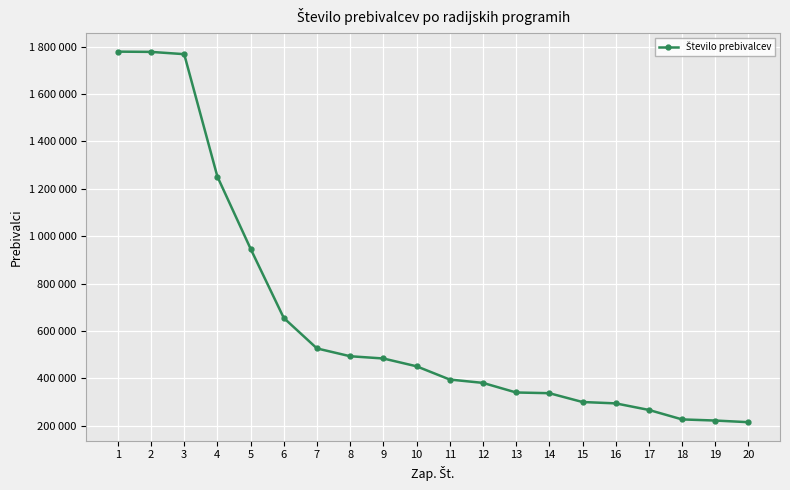

Reading left to right, extract all data points from this chart.

1778703	1777643	1768049	1251573	947192	655241	526615	493708	484208	451312	395420	381286	340812	337808	300634	294826	267164	227194	222444	215475